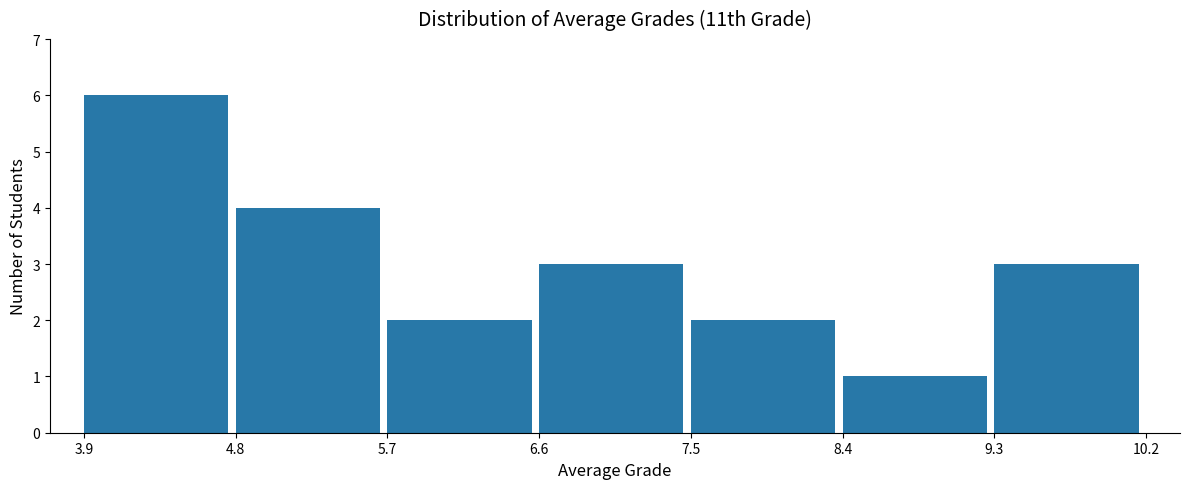

Reading left to right, transcribe this chart: for each bar, give the range it covers on the x-axis and its height. The values are not printed on the chart, so give them approximately, as read against the axis.

3.9 to 4.8: 6
4.8 to 5.7: 4
5.7 to 6.6: 2
6.6 to 7.5: 3
7.5 to 8.4: 2
8.4 to 9.3: 1
9.3 to 10.2: 3